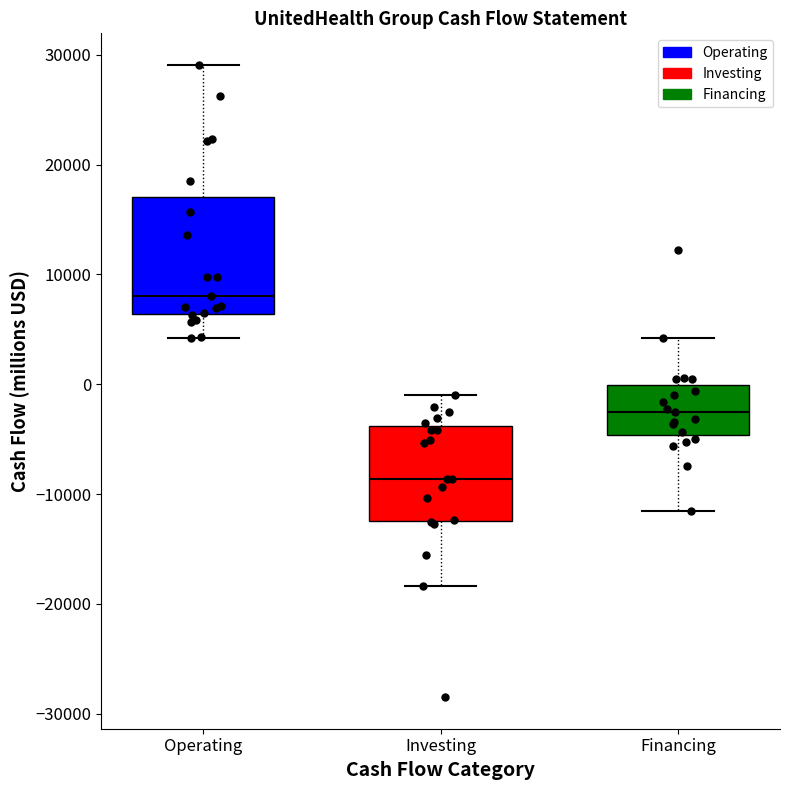

Which box's median line is the highest?

Operating